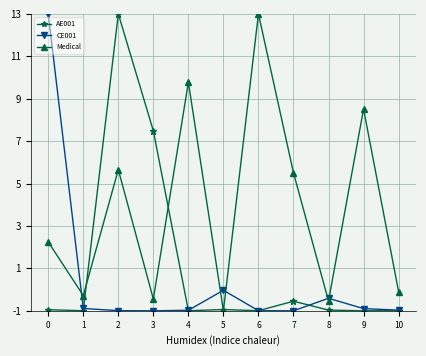

True or false: Medical has a value of 9.8 at 4.

True